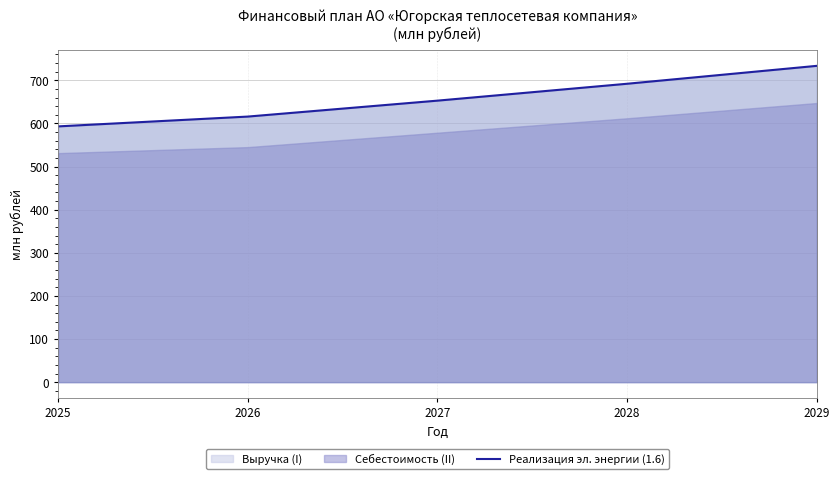

At which label is Реализация эл. энергии (1.6) closest to 663?

2027